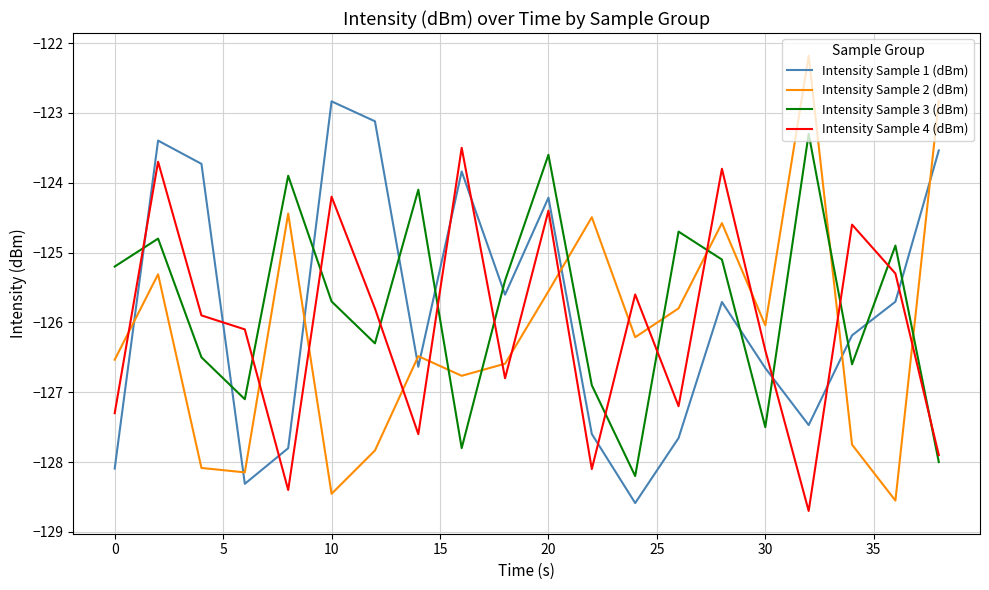

What is the greatest value displayed?

-122.2